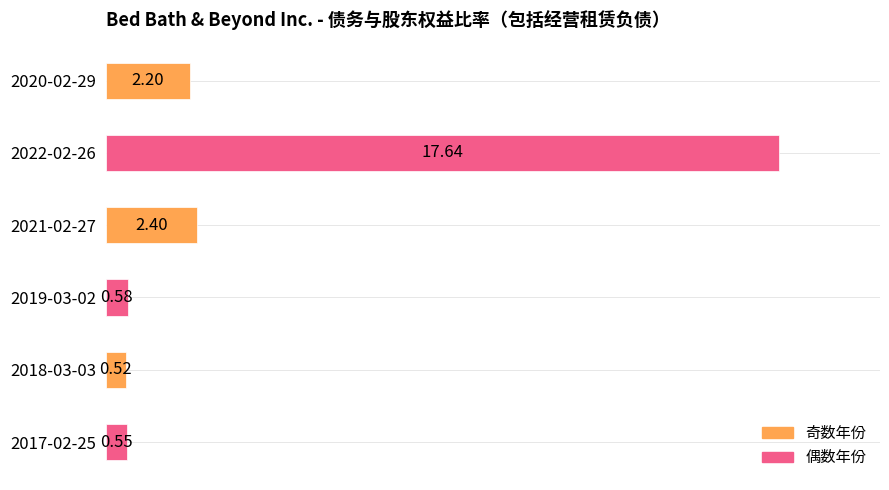

How many distinct data groups are displayed?

1